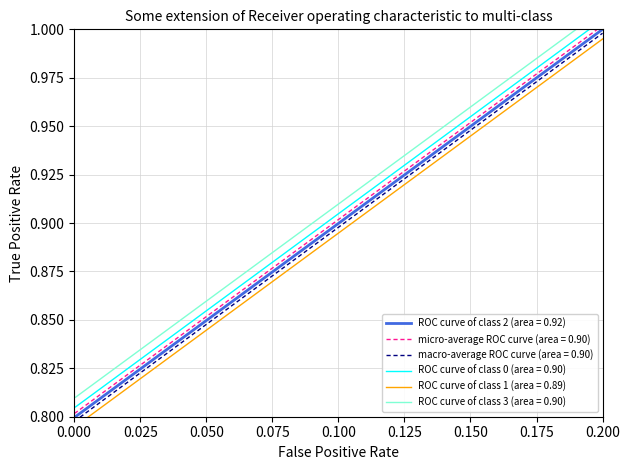

True or false: macro-average ROC curve (area = 0.90) and ROC curve of class 2 (area = 0.92) intersect in this chart.

False